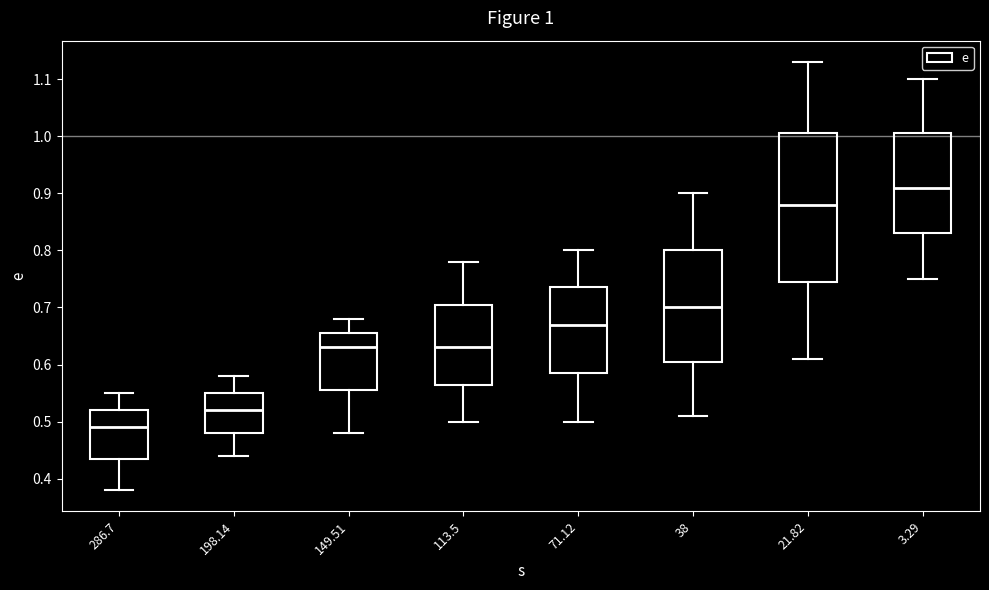

Which box has the lowest median line?

286.7